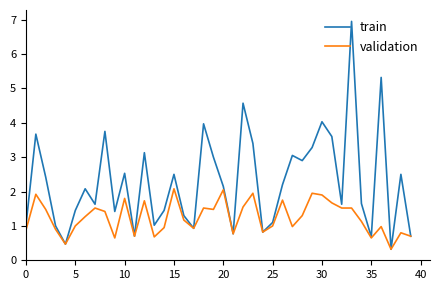

What is the highest value of the train series?

7.0